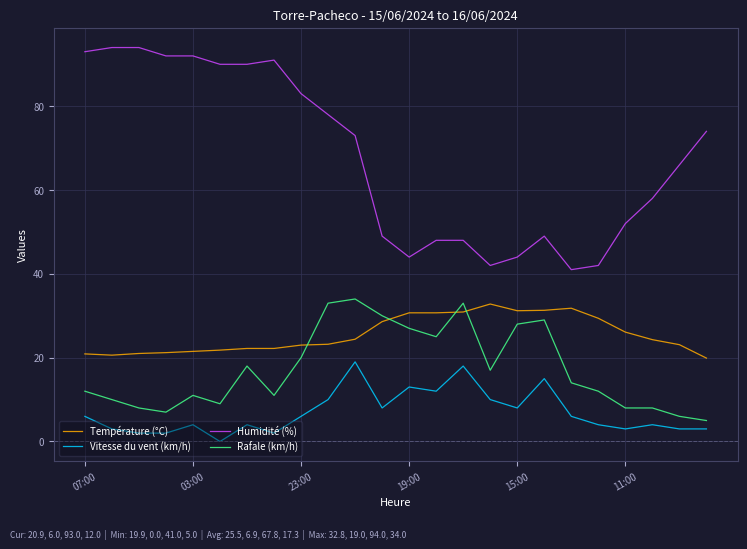

True or false: Humidité (%) and Rafale (km/h) intersect in this chart.

False